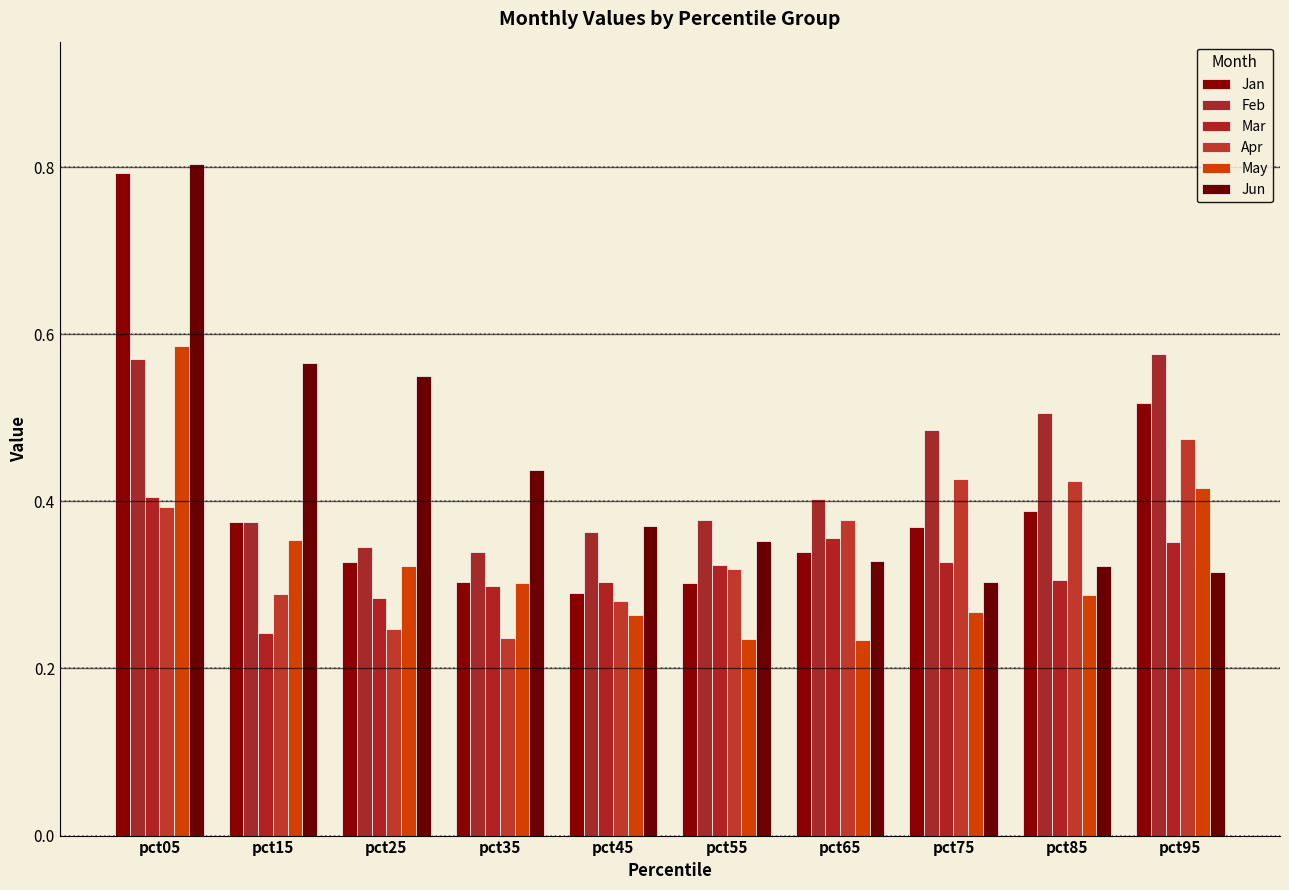

The Jun series shows 0.4 at pct35. True or false?

True